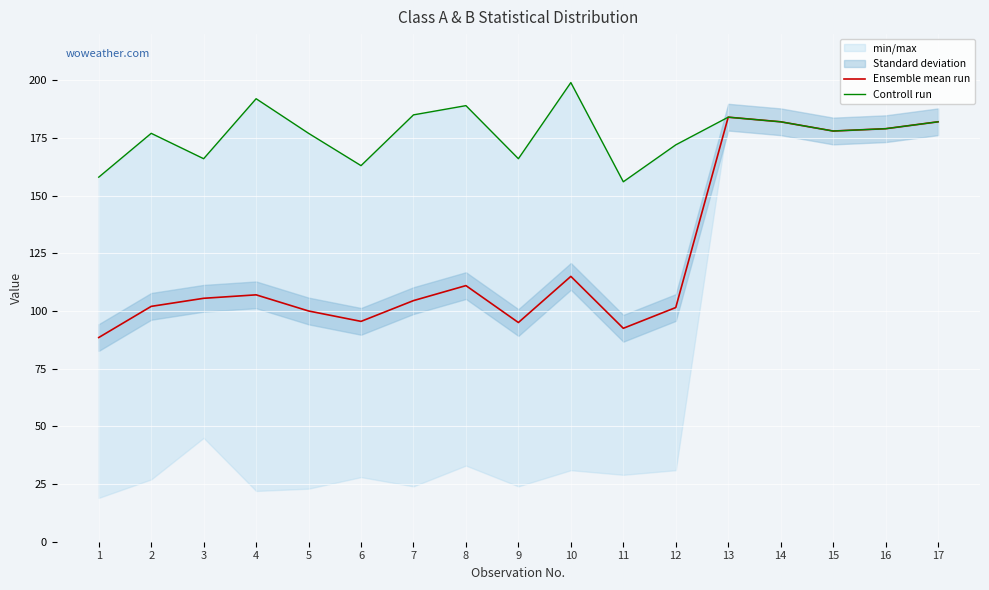

Which has a higher value, 4 or 5?

4